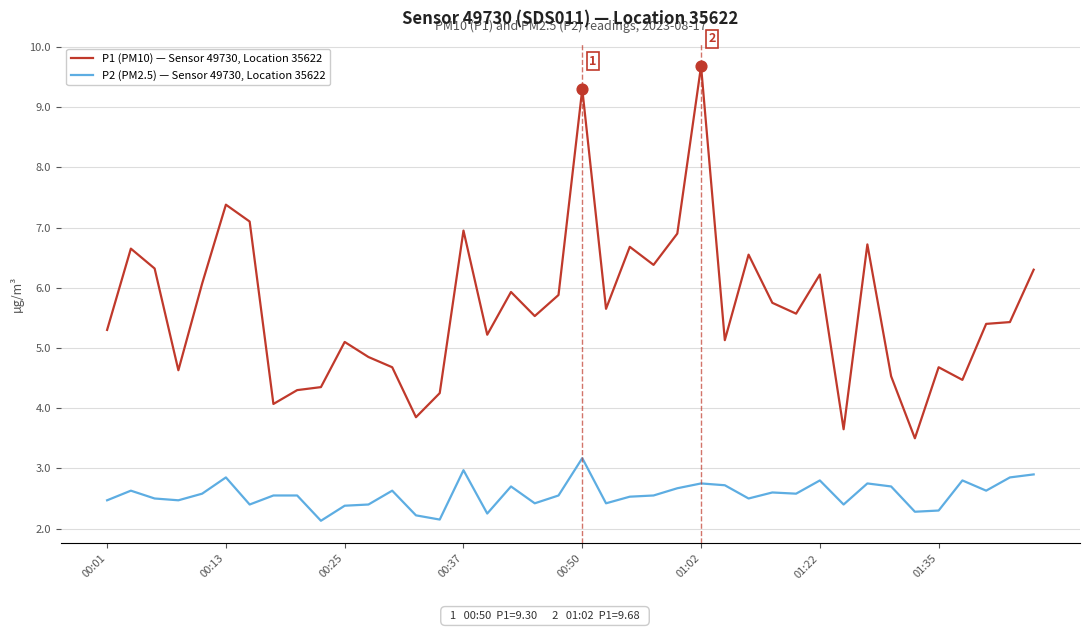

Which series has the largest range (max minus min)?

P1 (PM10) — Sensor 49730, Location 35622